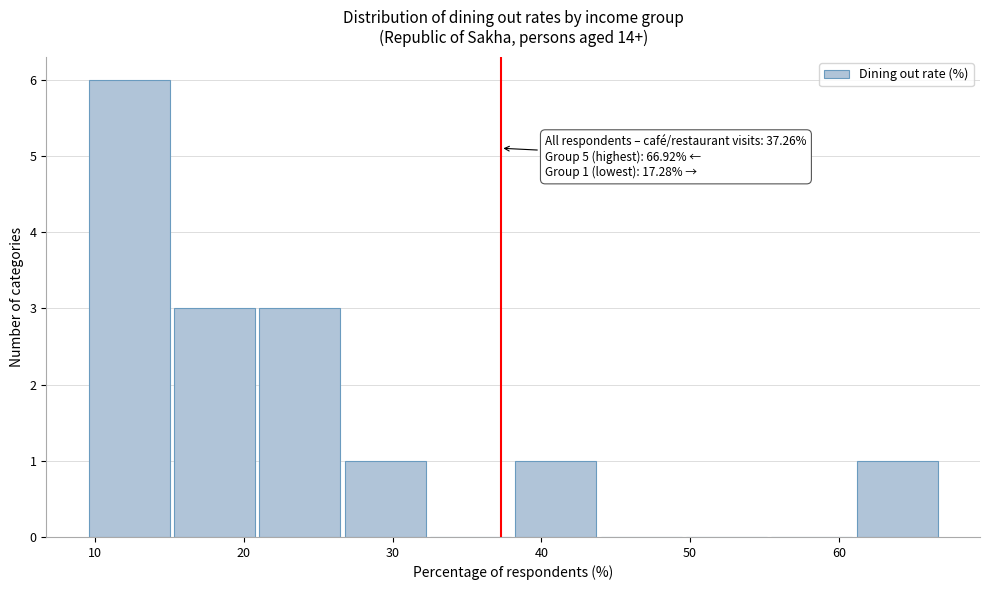

Which range on the x-axis has the tallest bar?

10 to 15